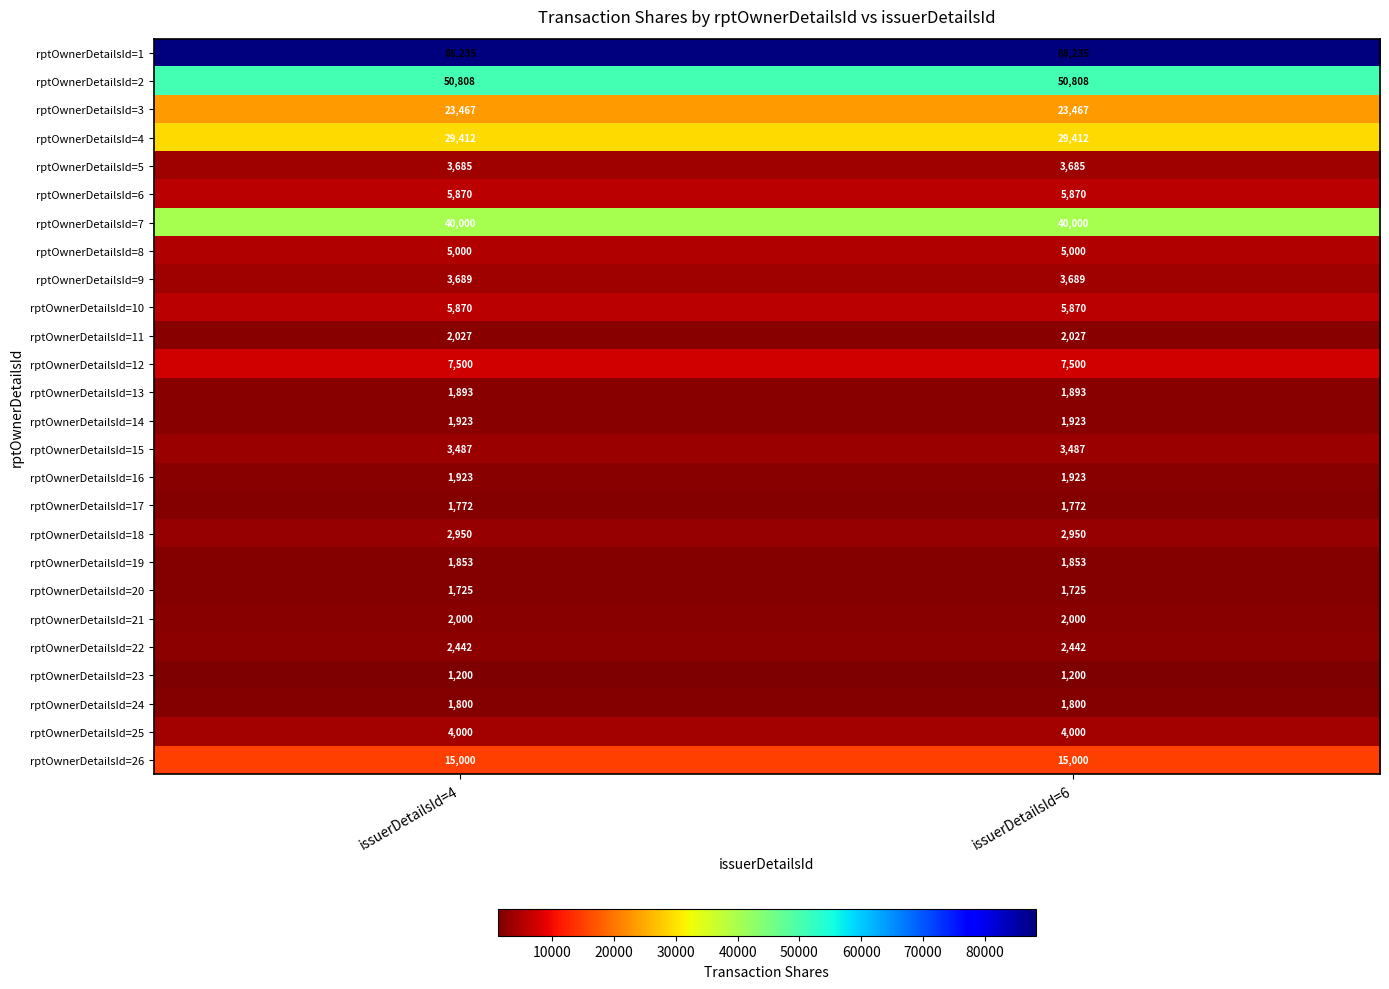

What is the total value across all series at issuerDetailsId=4?

309531